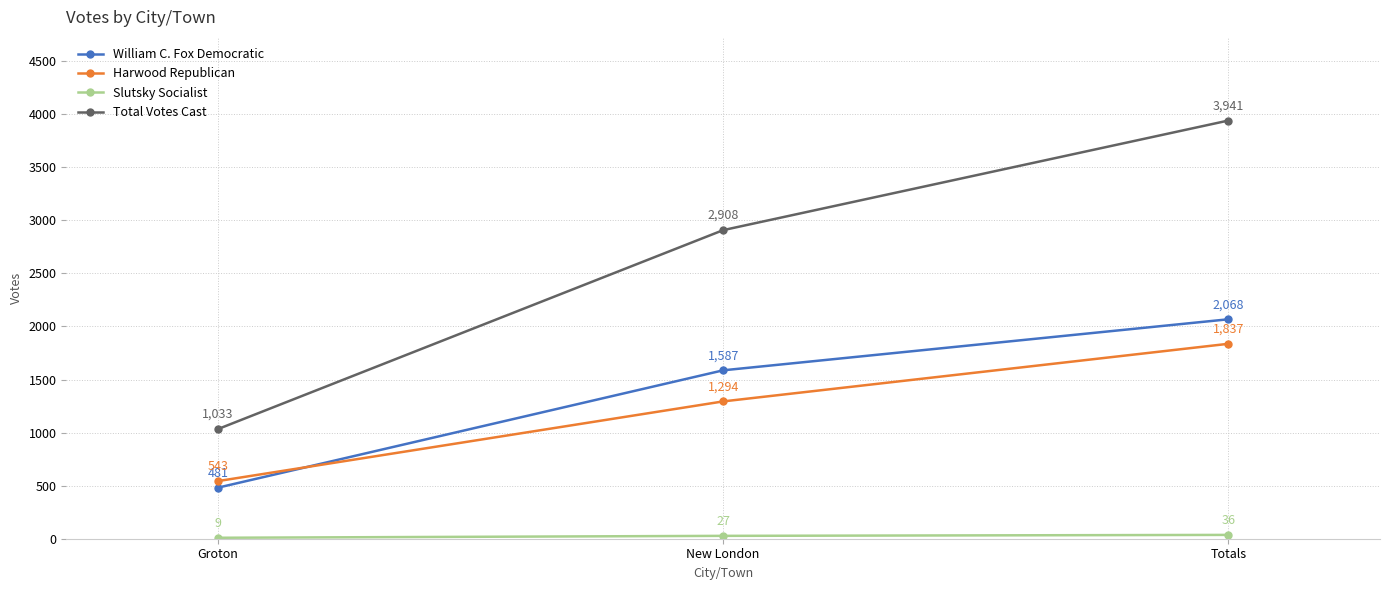

The William C. Fox Democratic series shows 1587 at New London. True or false?

True